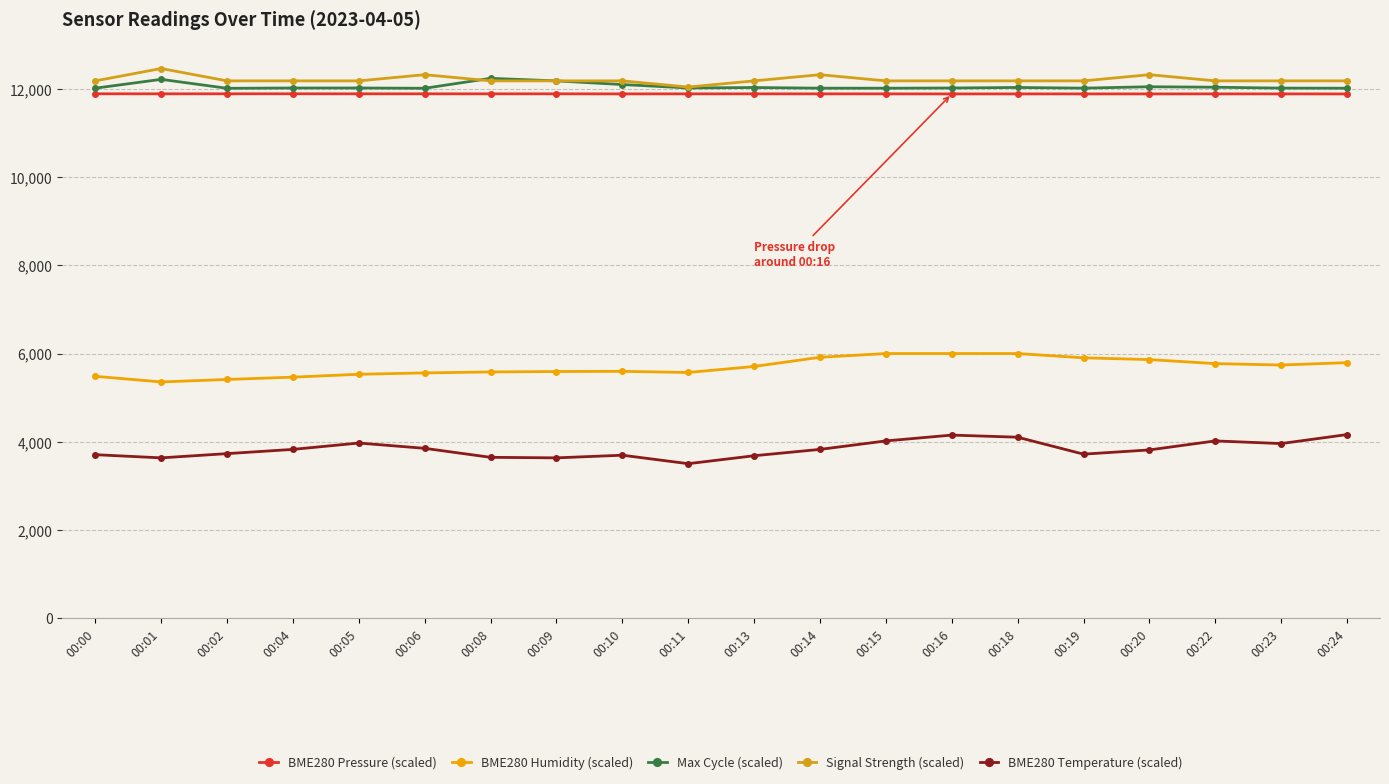

Between 00:15 and 00:24, which series saw the biggest shift?

BME280 Humidity (scaled)